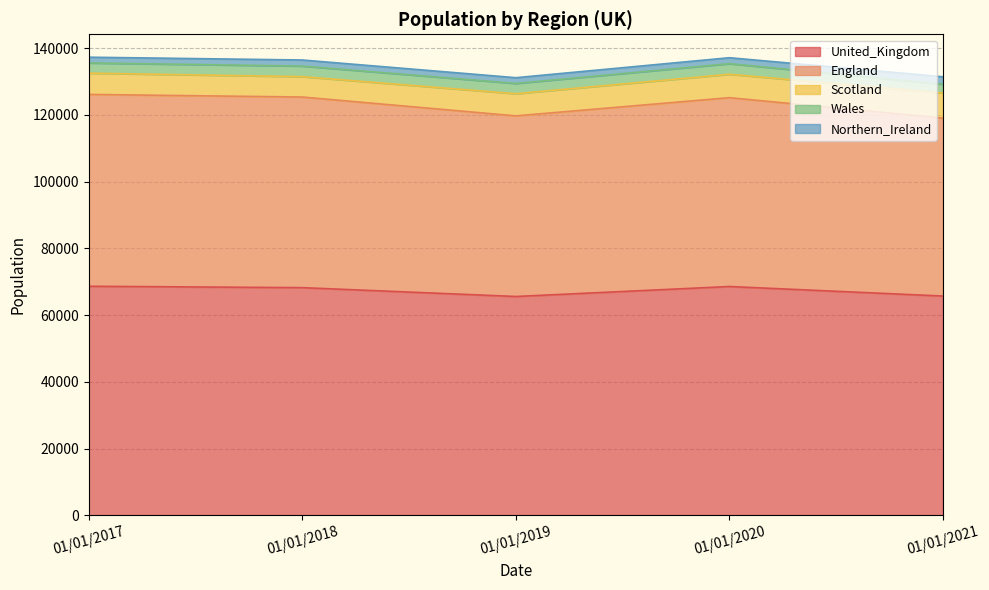

Between 01/01/2018 and 01/01/2019, which series saw the biggest shift?

England